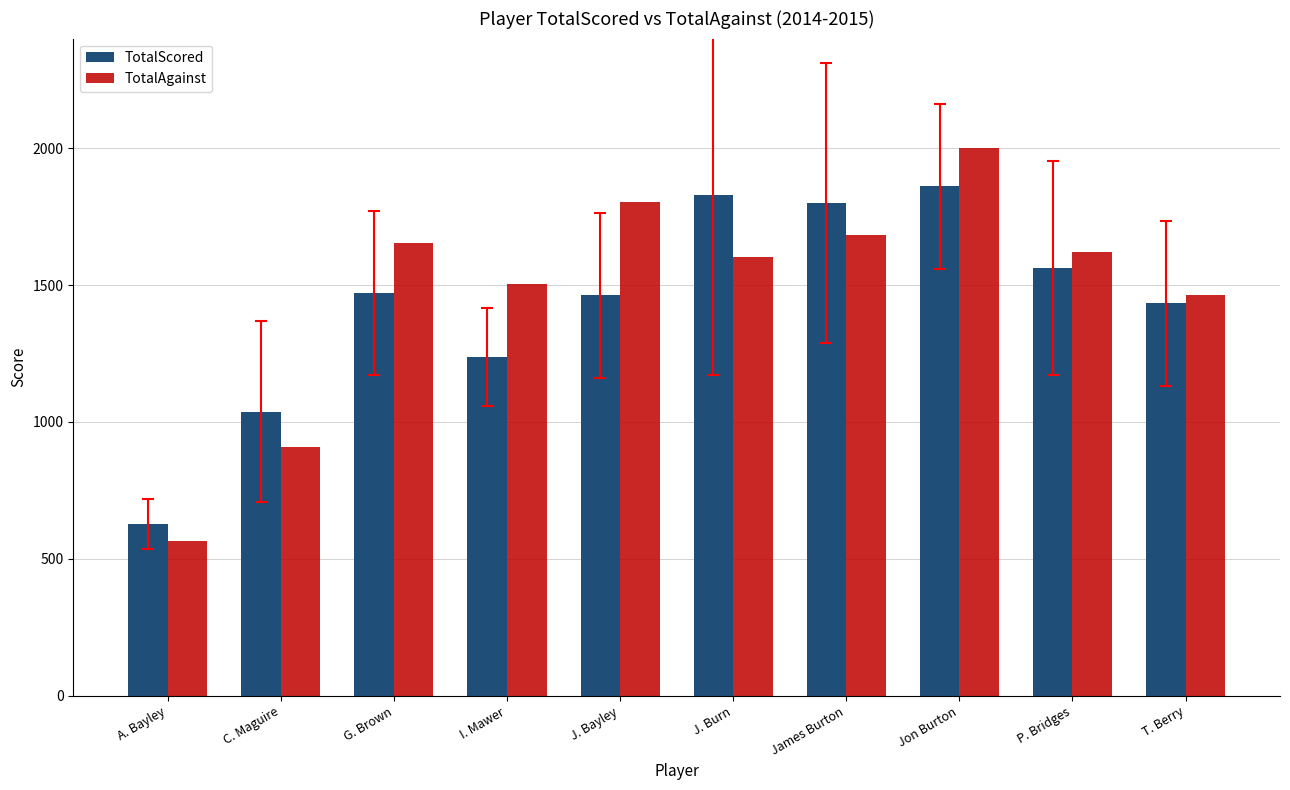

What value does the TotalAgainst series have at I. Mawer, to the nearest 10?

1500